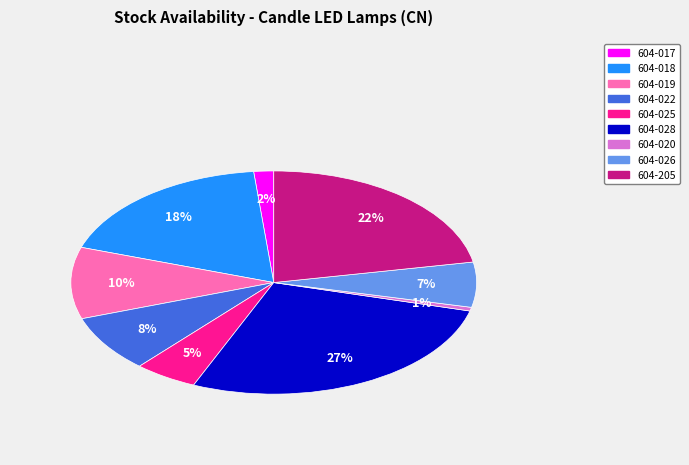

Does 604-028 account for over 50% of the chart?

No